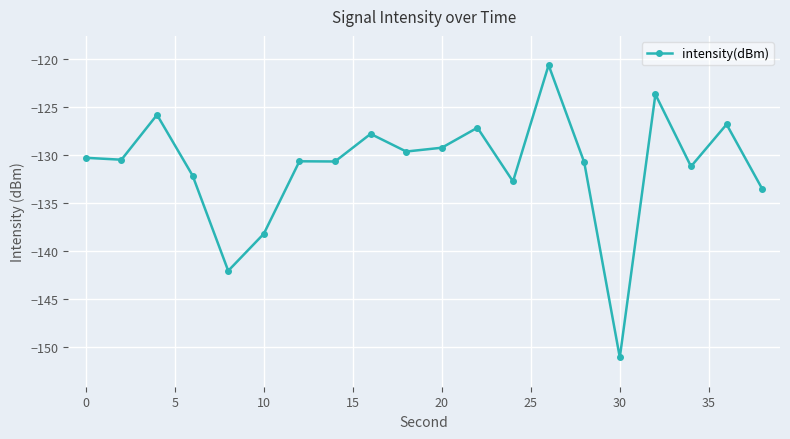

Count the number of data series in this chart.

1